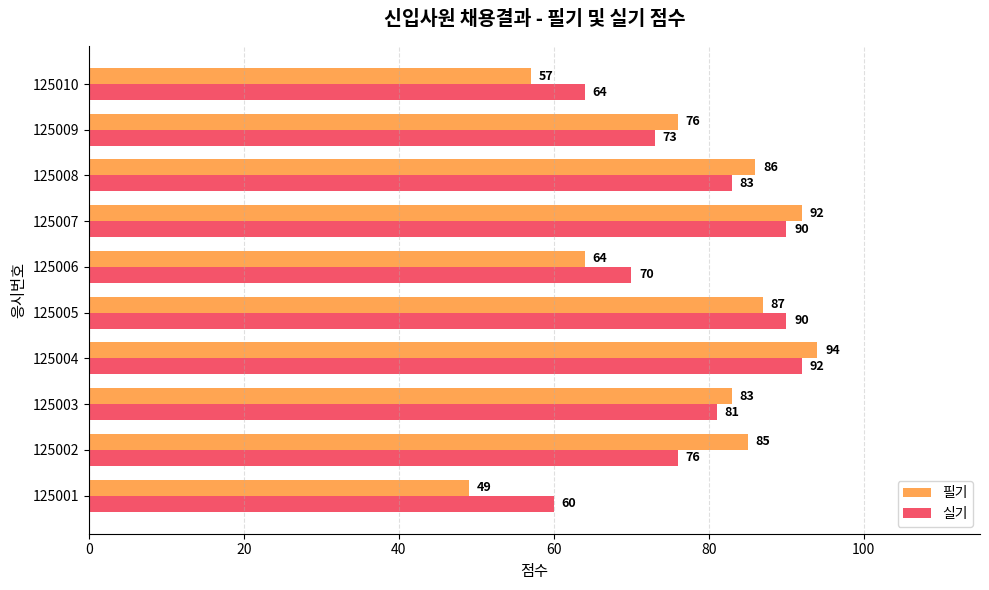

List the series in order of their overall mean, lowest first.

필기, 실기